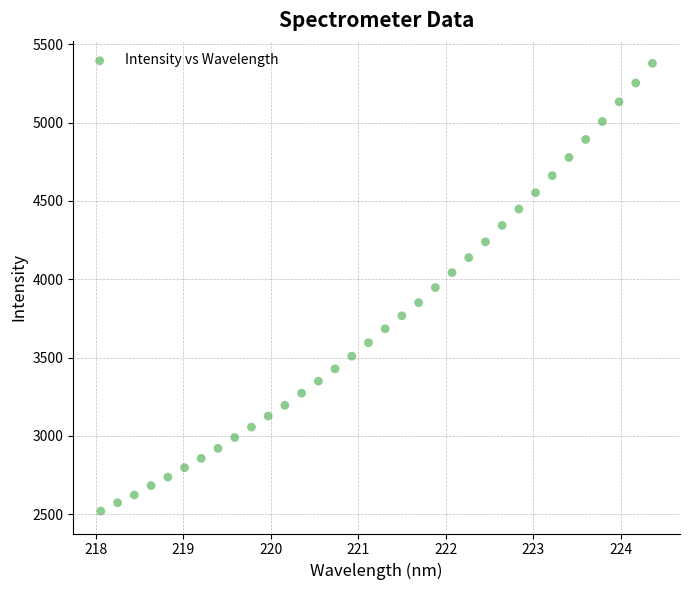

What is the range of X values (max minus min)?

6.3